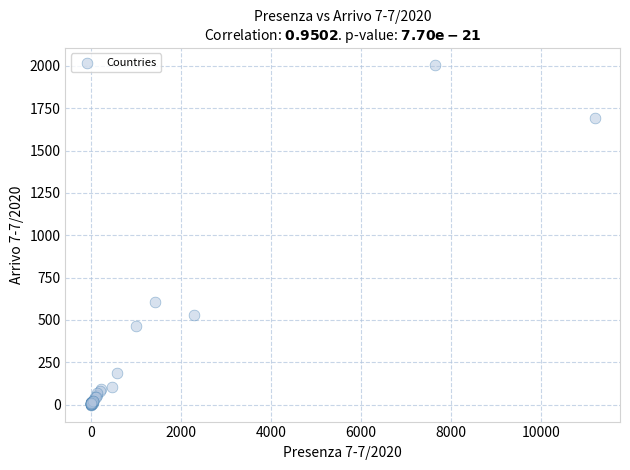

What Y value in the scatter plot is closest to 1003?

606